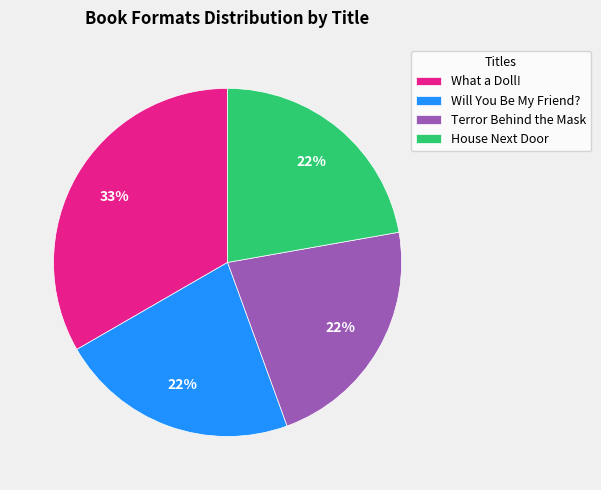

Does What a Doll! account for over 50% of the chart?

No